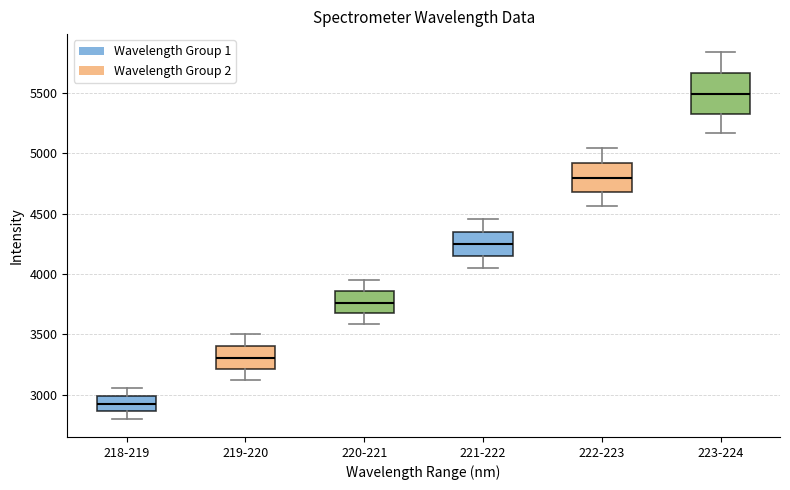

Reading left to right, transcribe this box plot: for each box, give where its median line is, the range the box spans, and where its two whiskers end, as read against the y-axis. The values are not printed on the chart, so give them approximately, as read against the axis.

218-219: median 2900, box 2850 to 3000, whiskers 2800 to 3050
219-220: median 3300, box 3200 to 3400, whiskers 3100 to 3500
220-221: median 3750, box 3700 to 3850, whiskers 3600 to 3950
221-222: median 4250, box 4150 to 4350, whiskers 4050 to 4450
222-223: median 4800, box 4700 to 4900, whiskers 4550 to 5050
223-224: median 5500, box 5350 to 5650, whiskers 5150 to 5850